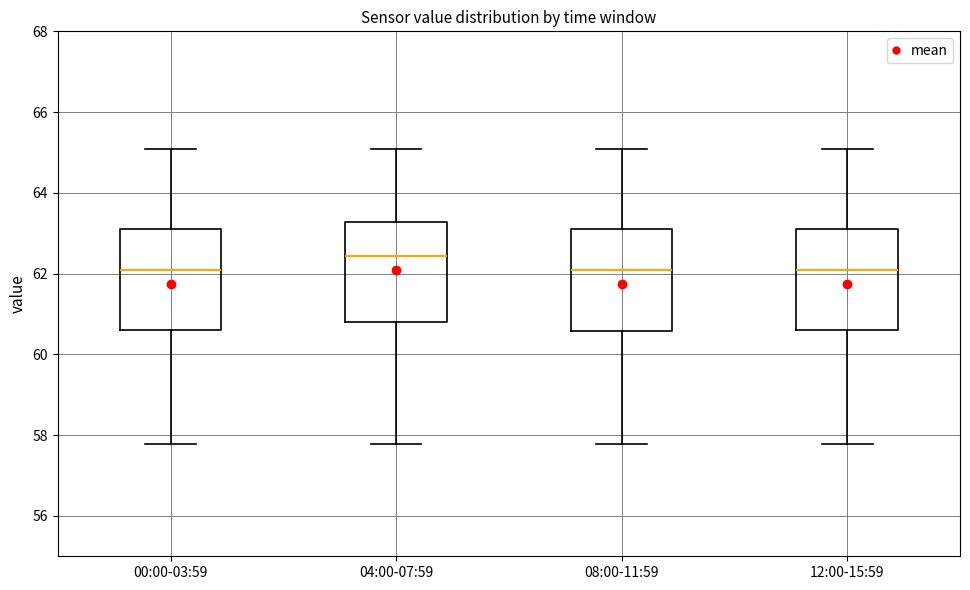

Reading left to right, read every box against the y-axis: the position of its median line, the range the box covers, and the ends of its whiskers. The values are not printed on the chart, so give them approximately, as read against the axis.

00:00-03:59: median 62.2, box 60.6 to 63.2, whiskers 57.8 to 65.0
04:00-07:59: median 62.4, box 60.8 to 63.2, whiskers 57.8 to 65.0
08:00-11:59: median 62.2, box 60.6 to 63.2, whiskers 57.8 to 65.0
12:00-15:59: median 62.2, box 60.6 to 63.2, whiskers 57.8 to 65.0